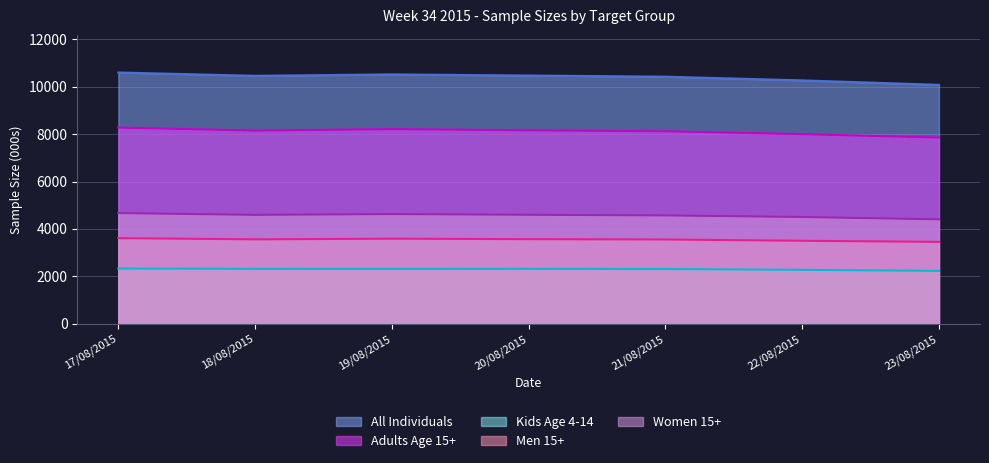

How many interior local valleys does the All Individuals series have?

1